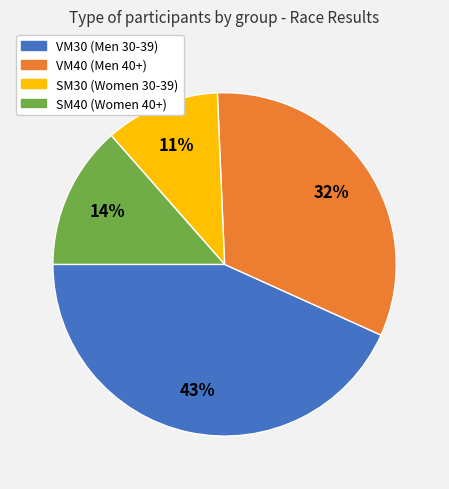

Does VM30 account for over 50% of the chart?

No